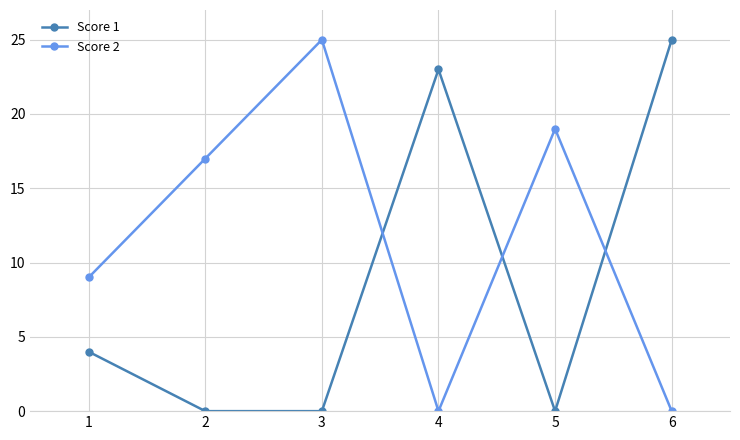

True or false: Score 1 has more than 1 points higher than both neighbors.

False